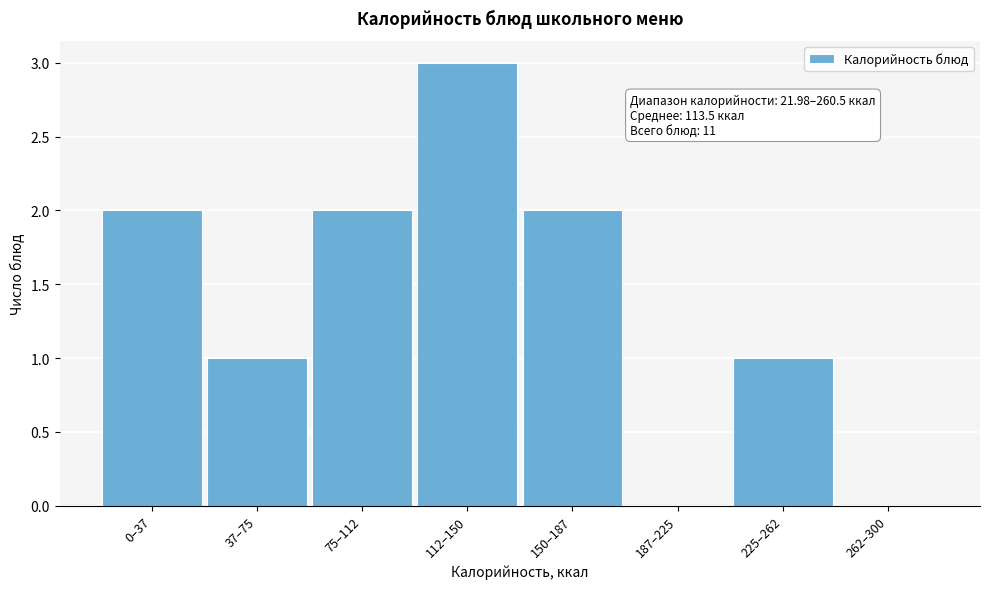

Reading left to right, transcribe all the data shown in this chart.

0–37=2	37–75=1	75–112=2	112–150=3	150–187=2	187–225=0	225–262=1	262–300=0